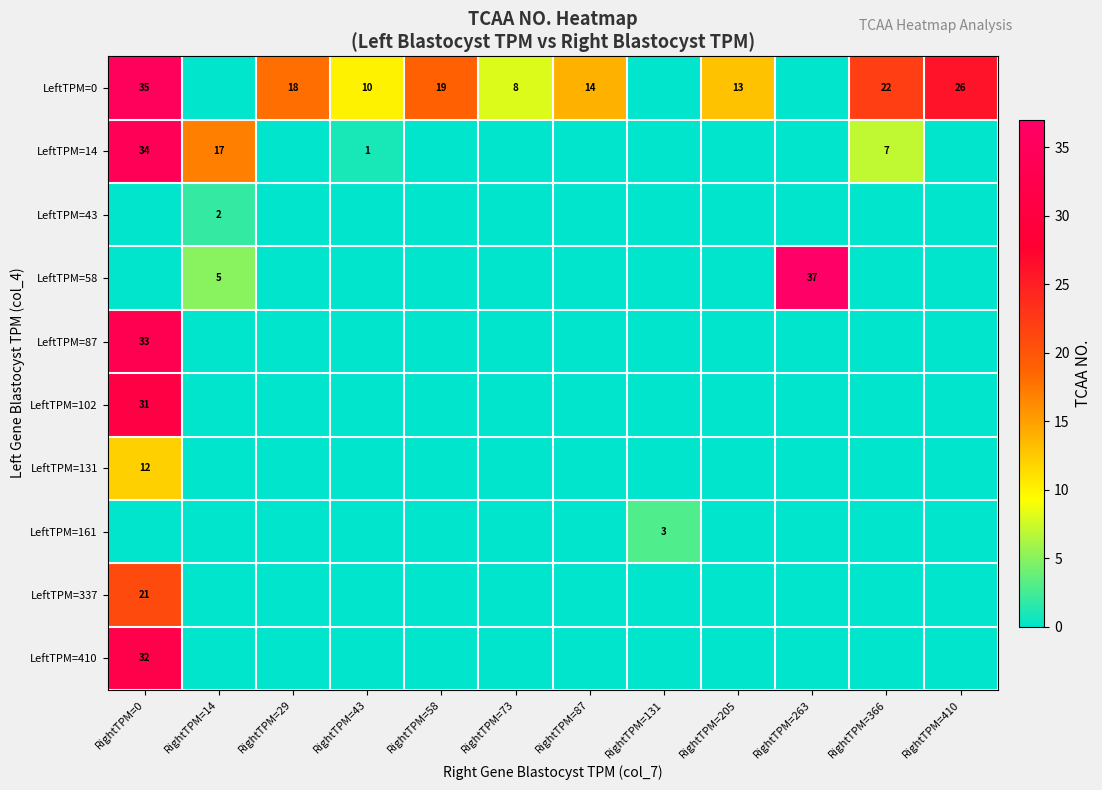

How many values in the LeftTPM=14 series exceed 0?

4